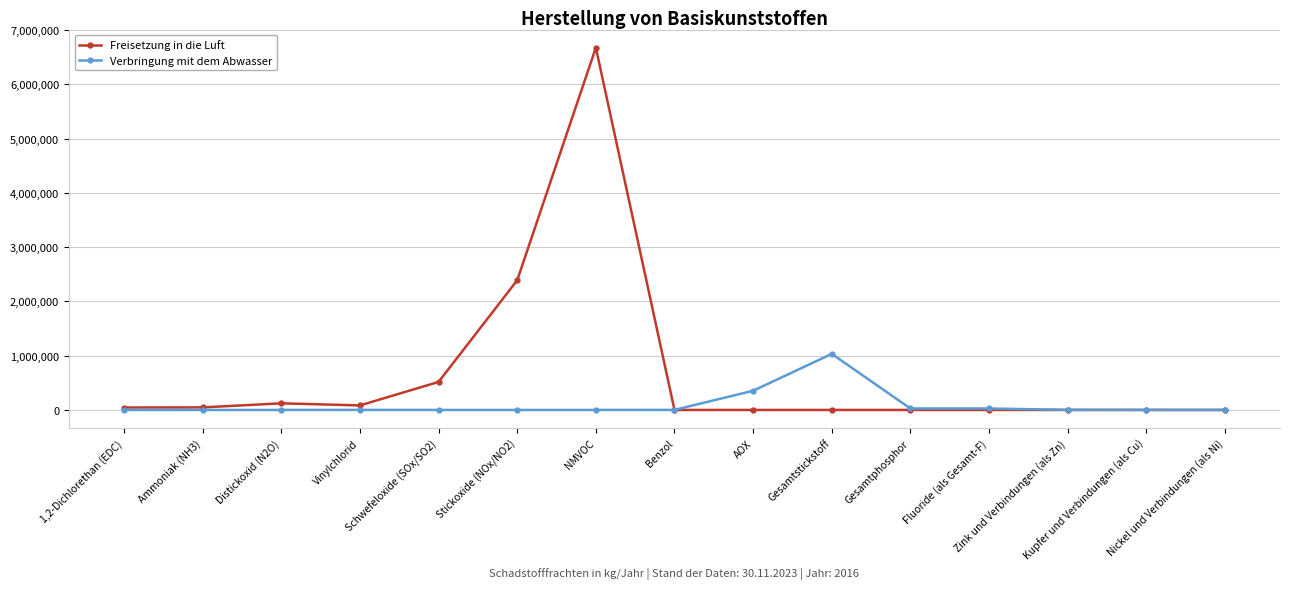

What is the difference between the second highest and minimum values in the Verbringung mit dem Abwasser series?

353560